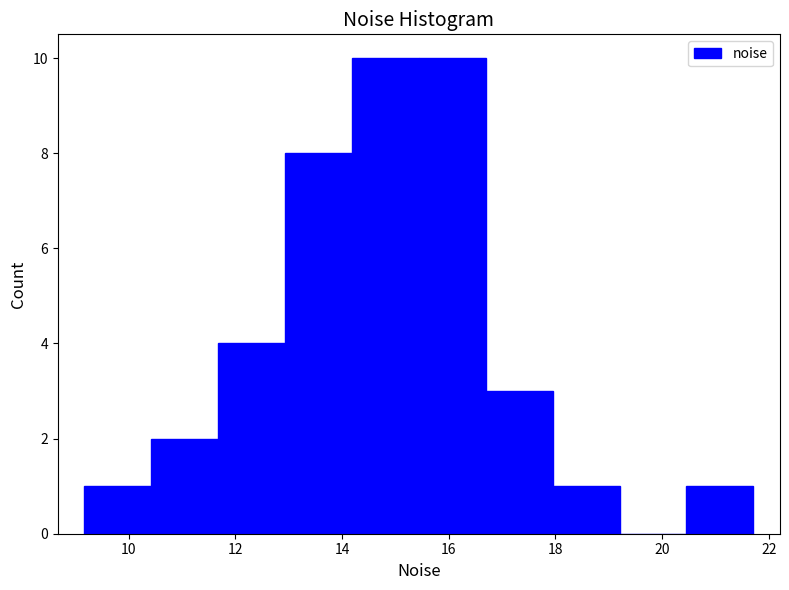

Reading left to right, transcribe this chart: for each bar, give the range it covers on the x-axis and its height. Neither the bar edges nor the heights are printed on the chart, so give them approximately, as read against the axes.

9.2 to 10.4: 1
10.4 to 11.6: 2
11.6 to 13.0: 4
13.0 to 14.2: 8
14.2 to 15.4: 10
15.4 to 16.6: 10
16.6 to 18.0: 3
18.0 to 19.2: 1
19.2 to 20.4: 0
20.4 to 21.8: 1